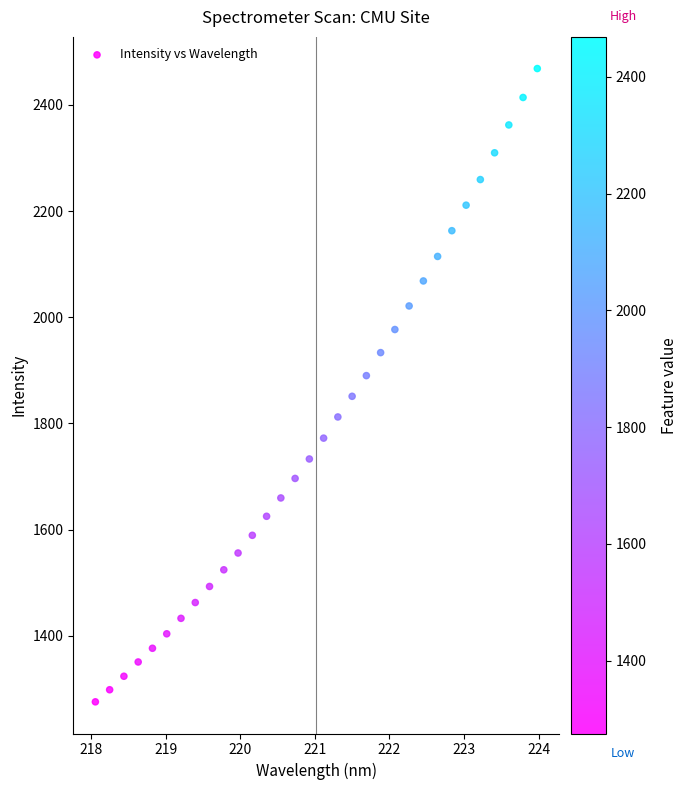

What is the range of X values (max minus min)?

5.9